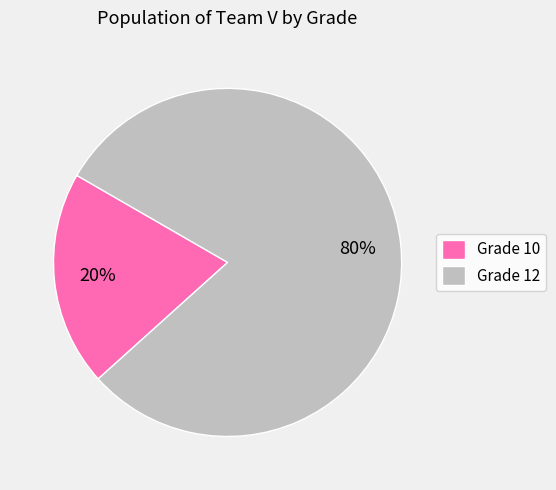

Do Grade 12 and Grade 10 together represent more than half of the pie?

Yes